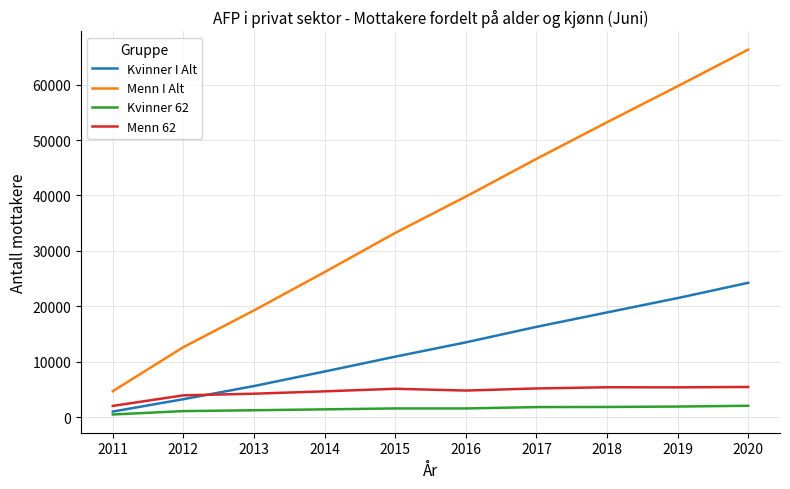

Count the number of data series in this chart.

4